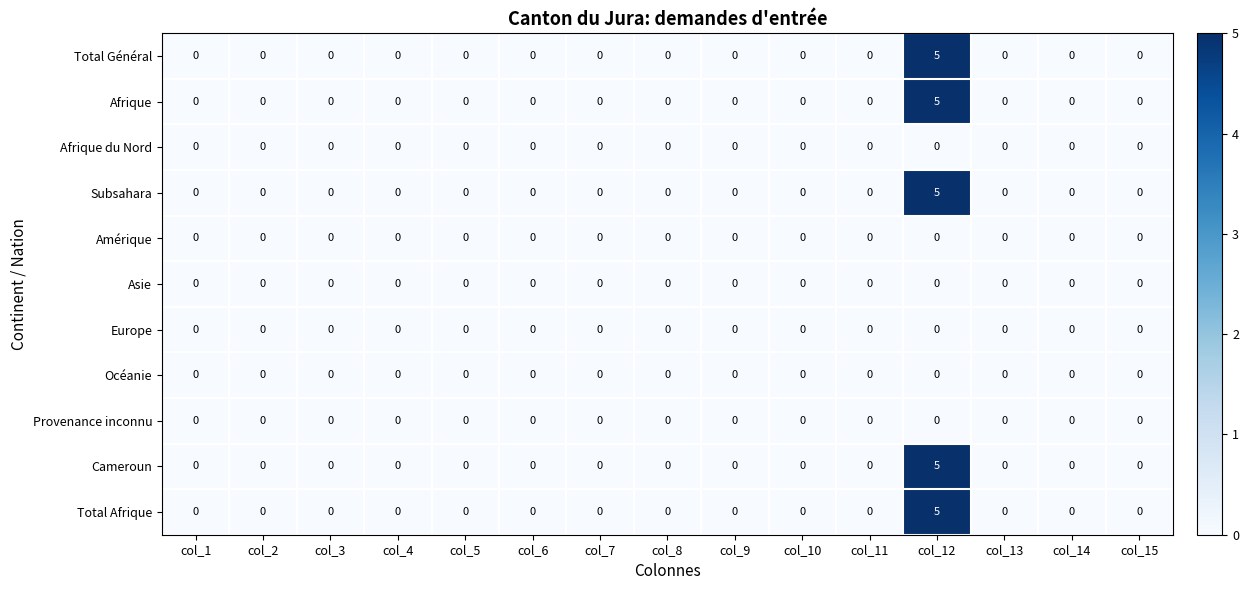

At which category is the sum across all series the highest?

col_12